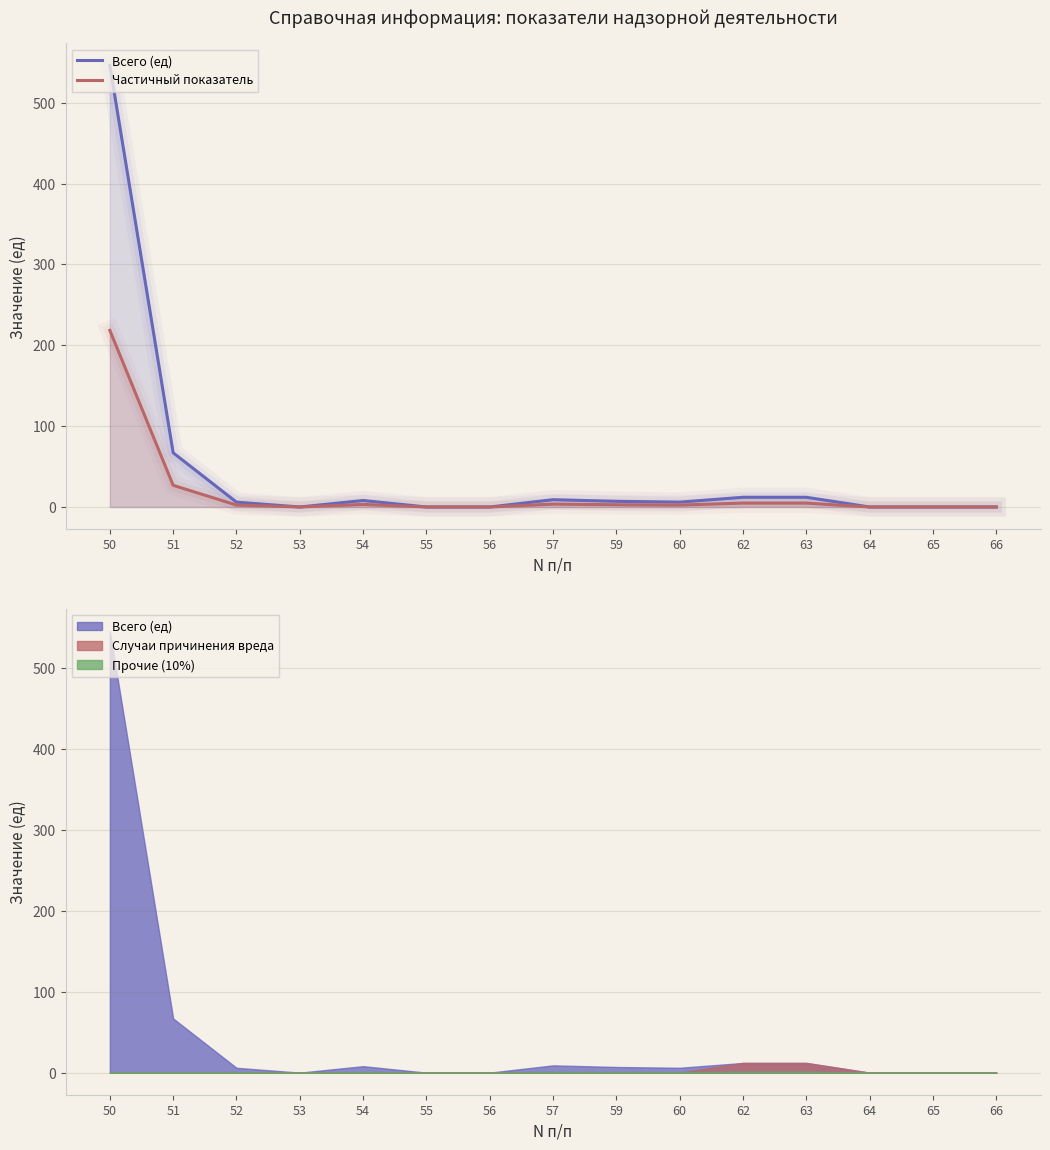

At which category does the chart reach its minimum across all series?

53